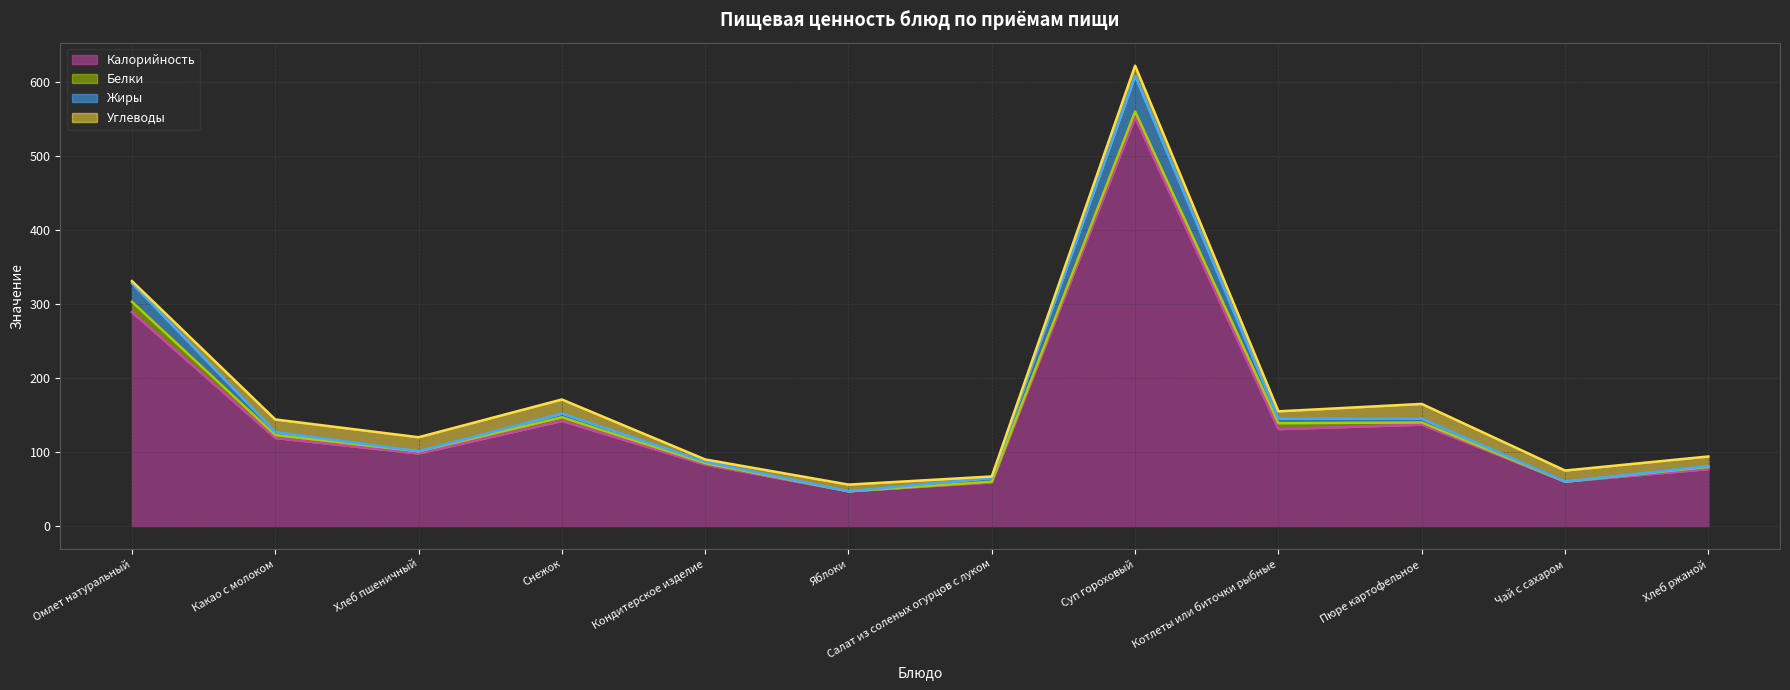

True or false: Жиры and Калорийность cross at least once.

False